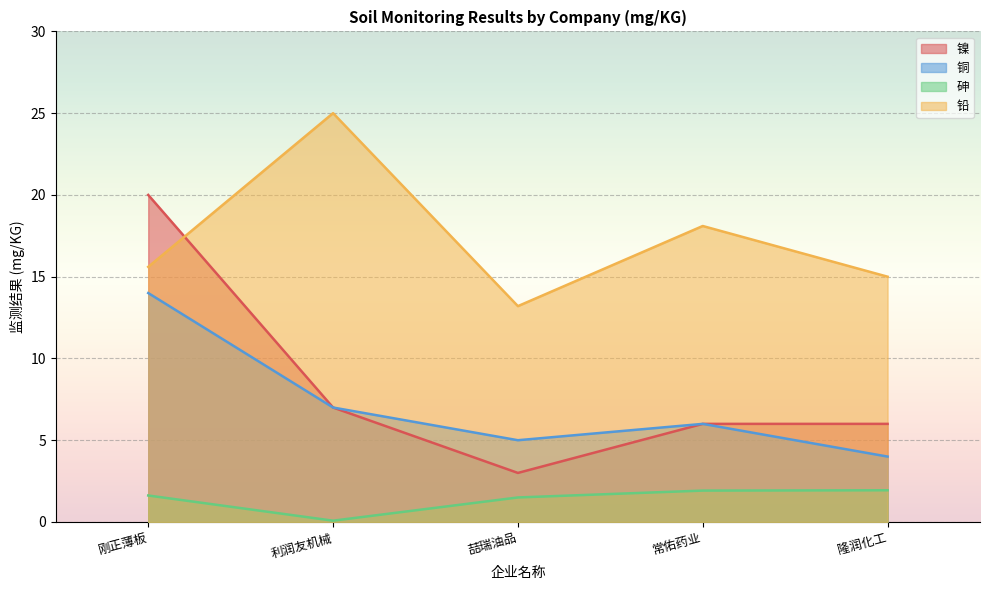

Reading left to right, list all the values displayed in this chart.

镍: 刚正薄板=20.0	利润友机械=7.0	喆瑞油品=3.0	常佑药业=6.0	隆润化工=6.0
铜: 刚正薄板=14.0	利润友机械=7.0	喆瑞油品=5.0	常佑药业=6.0	隆润化工=4.0
砷: 刚正薄板=1.6	利润友机械=0.1	喆瑞油品=1.5	常佑药业=1.9	隆润化工=1.9
铅: 刚正薄板=15.6	利润友机械=25.0	喆瑞油品=13.2	常佑药业=18.1	隆润化工=15.0